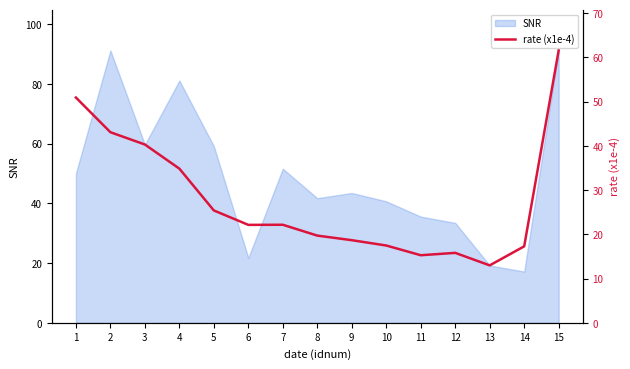

What is the change in value from 4 to 9?

-16.2